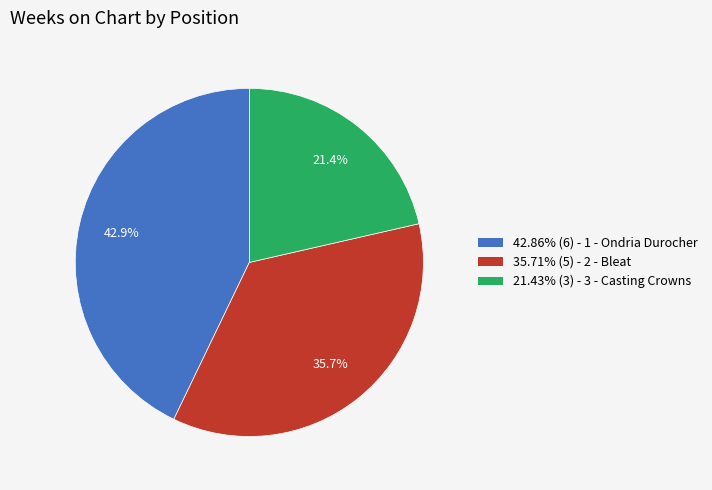

How many segments does this pie chart have?

3